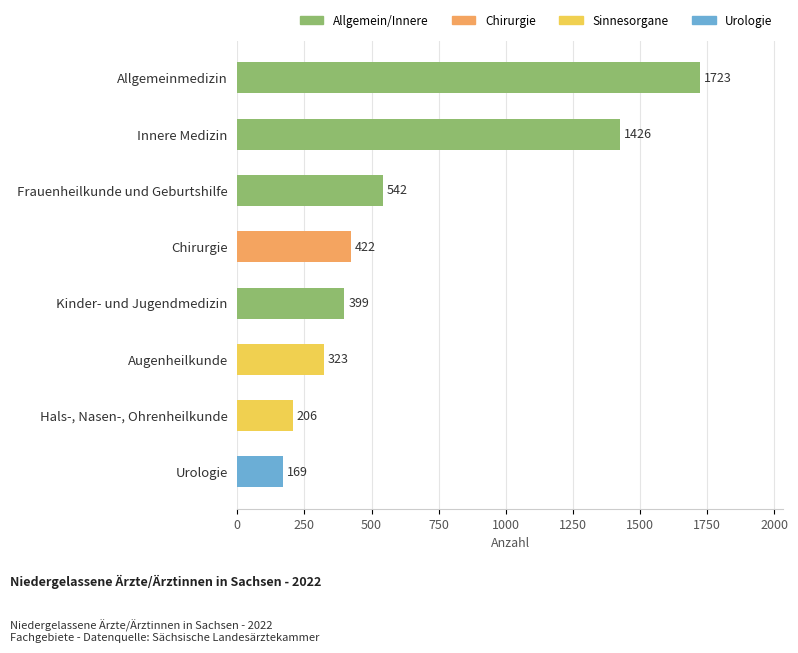

List the labels in order of value, smallest first.

Urologie, Hals-, Nasen-, Ohrenheilkunde, Augenheilkunde, Kinder- und Jugendmedizin, Chirurgie, Frauenheilkunde und Geburtshilfe, Innere Medizin, Allgemeinmedizin